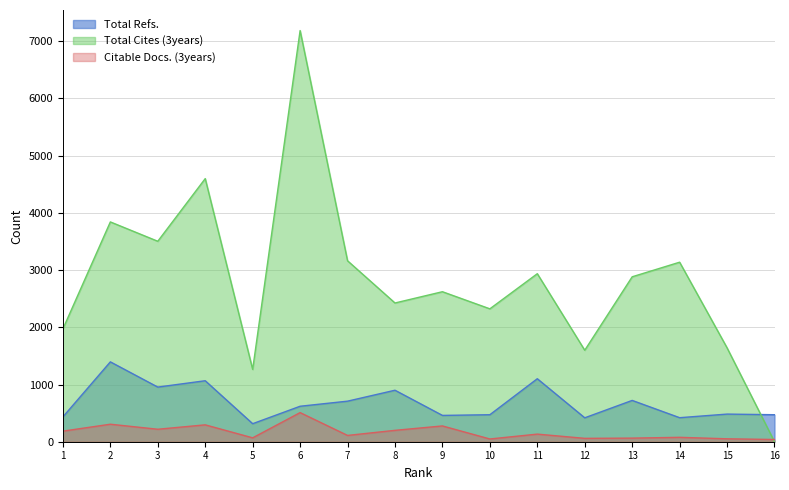

What is the difference between the maximum and minimum values in the Citable Docs. (3years) series?

470